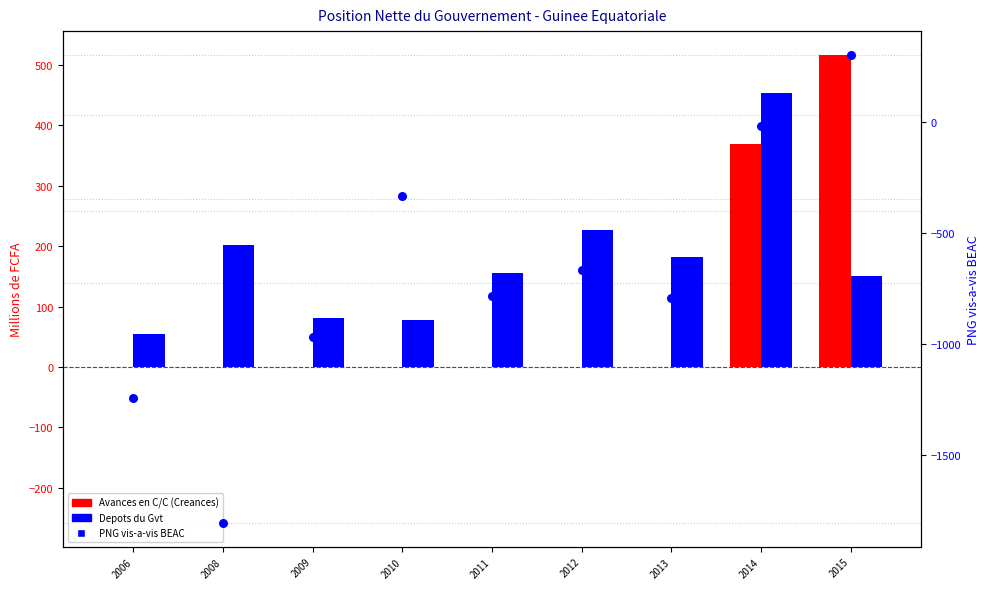

At how many categories does at least one series exceed 424?

2